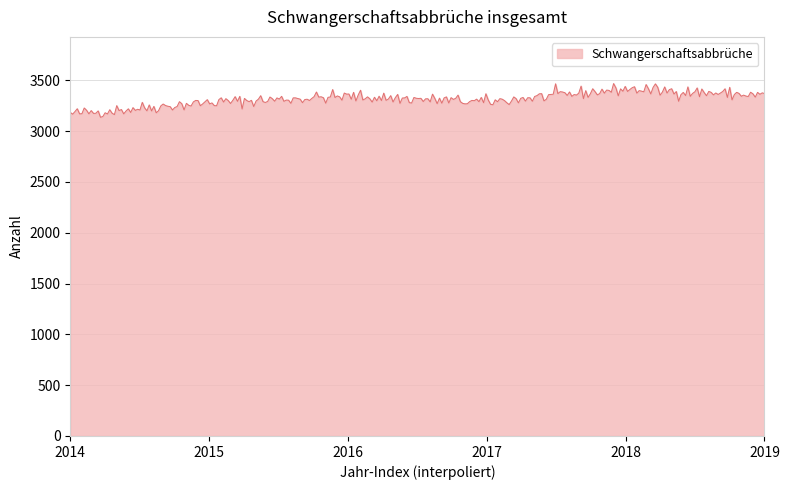

What is the difference between the maximum and minimum values?

331.9